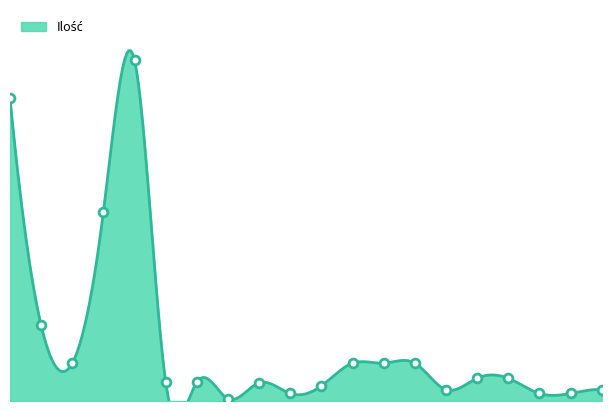

What is the change in value from 5 to 6?

-425